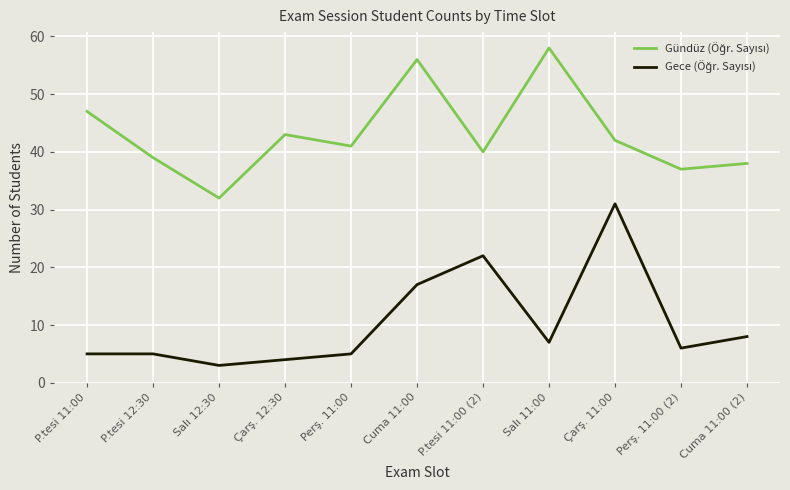

What is the greatest value displayed?

58